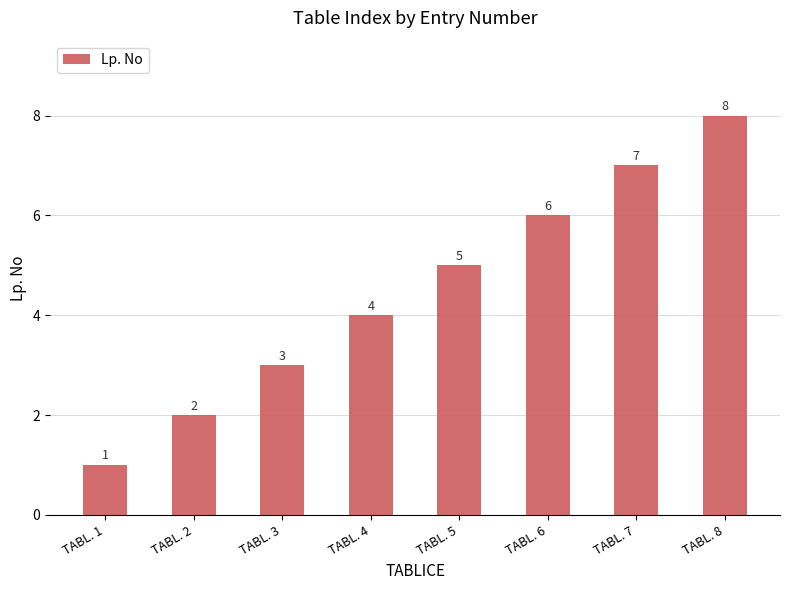

Are the bars horizontal?

No